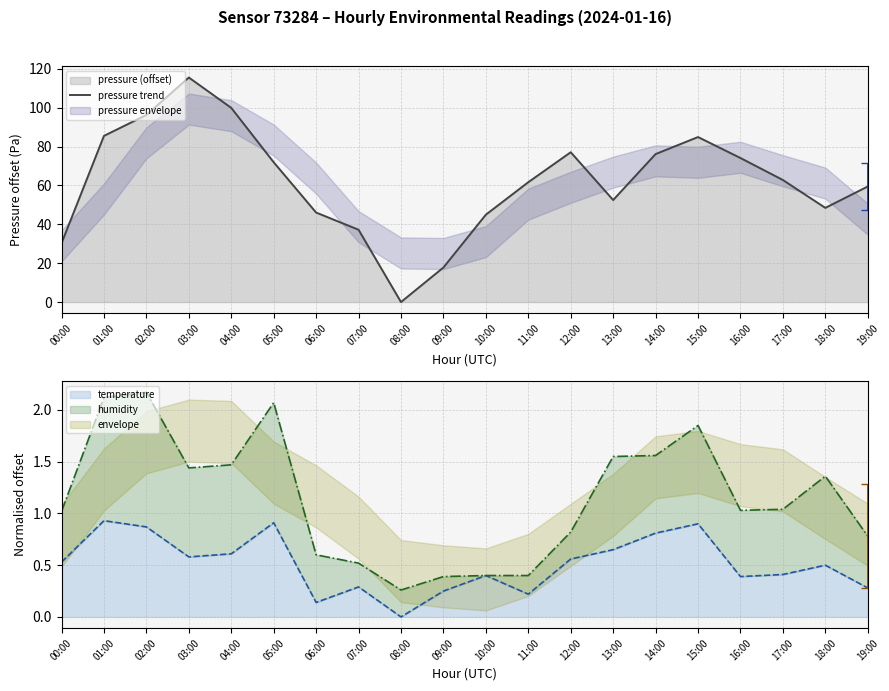

True or false: the data has more than 0 interior local peaks.

True